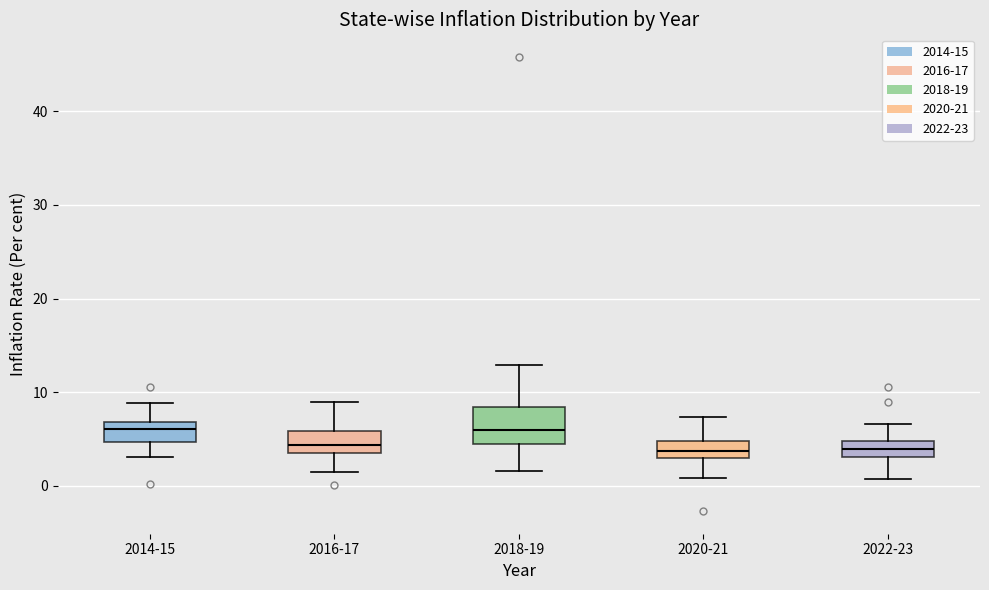

Where does the upper whisker of the box for 2014-15 end on the y-axis? The values are not printed on the chart, so give them approximately, as read against the axis.

9